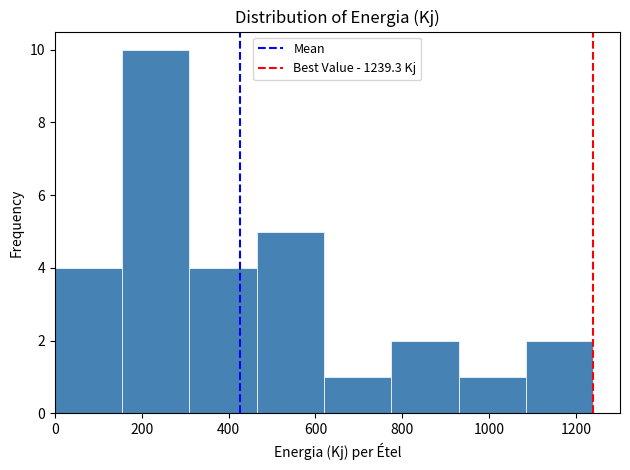

Reading left to right, list every bar in this chart as the range it spans on the x-axis followed by its height. Neither the bar edges nor the heights are printed on the chart, so give them approximately, as read against the axes.

0 to 160: 4
160 to 300: 10
300 to 460: 4
460 to 620: 5
620 to 780: 1
780 to 920: 2
920 to 1080: 1
1080 to 1240: 2